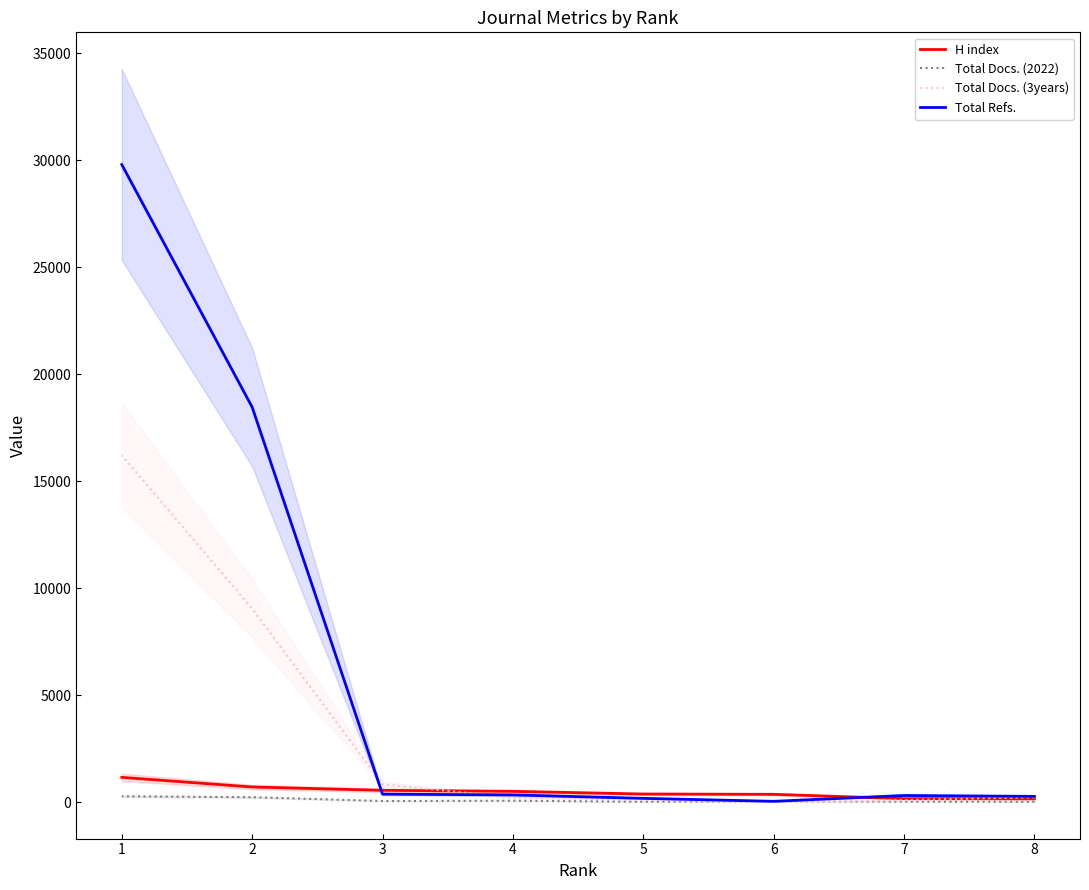

Which series has the largest total across all categories?

Total Refs.